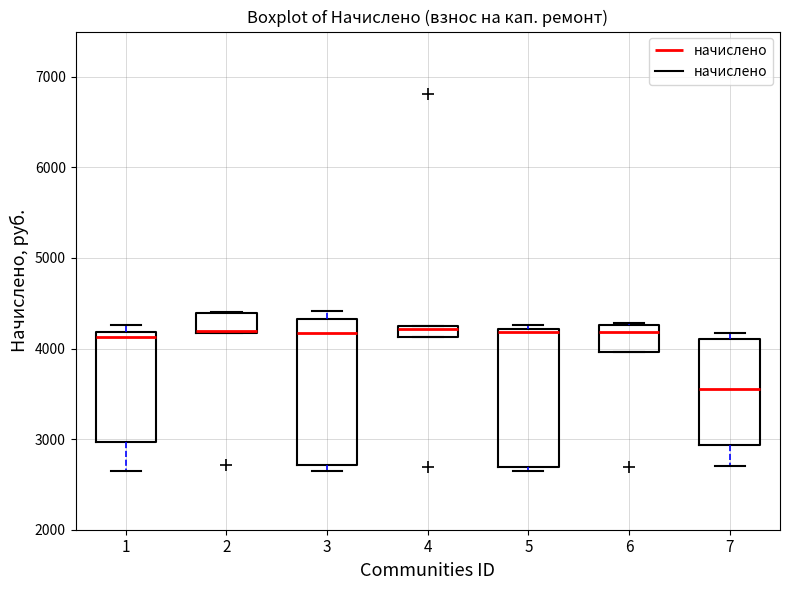

Where does the median line of the box at x = 6 sit on the y-axis? The values are not printed on the chart, so give them approximately, as read against the axis.

4200